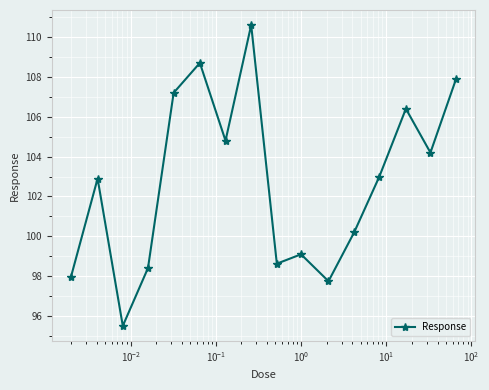

How many values are below 103?

8